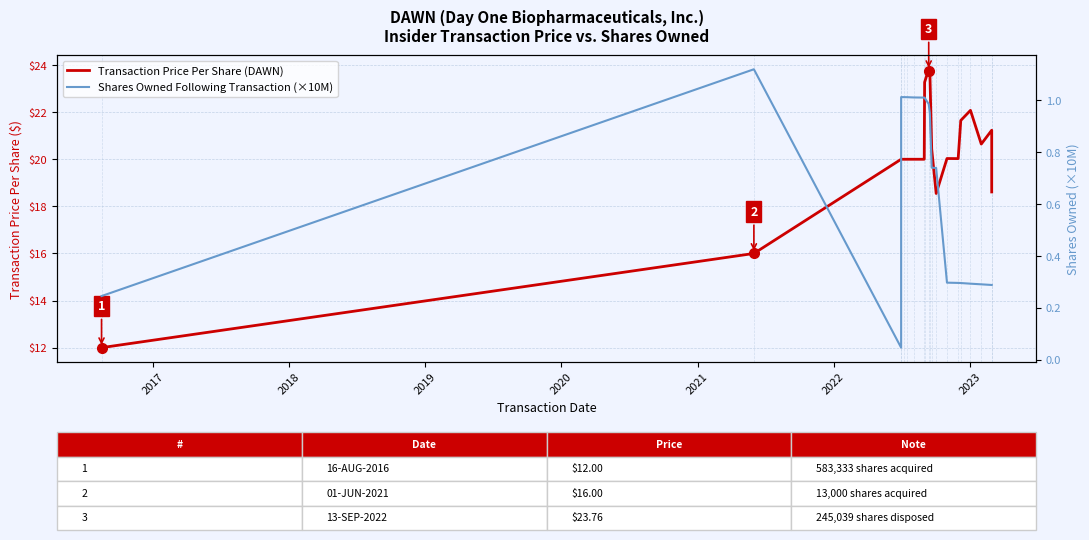

How many interior local peaks does the Shares Owned Following Transaction (×10M) series have?

2